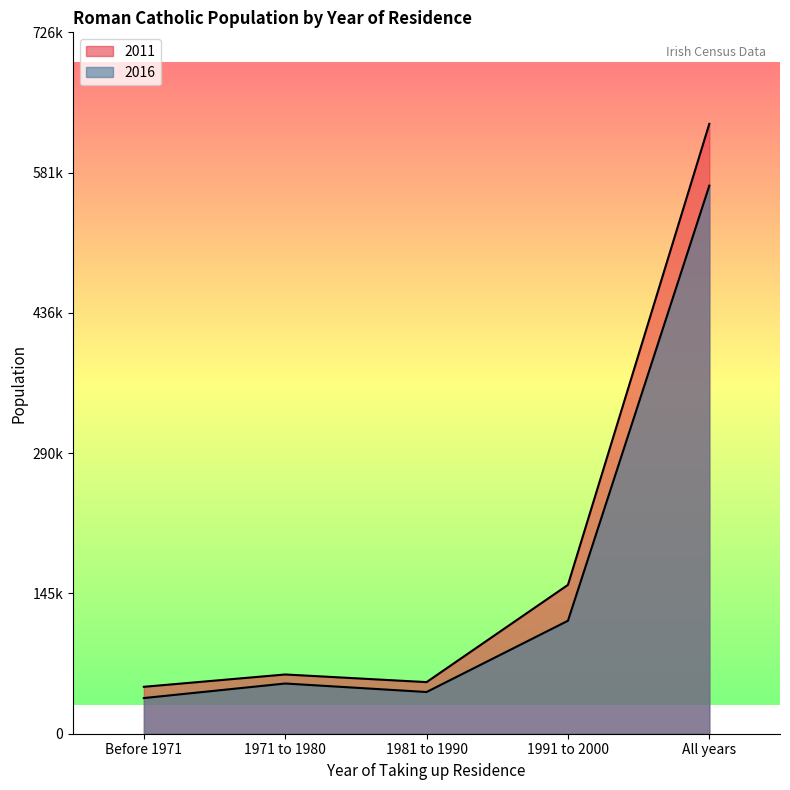

Is the value of 2016 at 1981 to 1990 greater than the value of 2011 at All years?

No